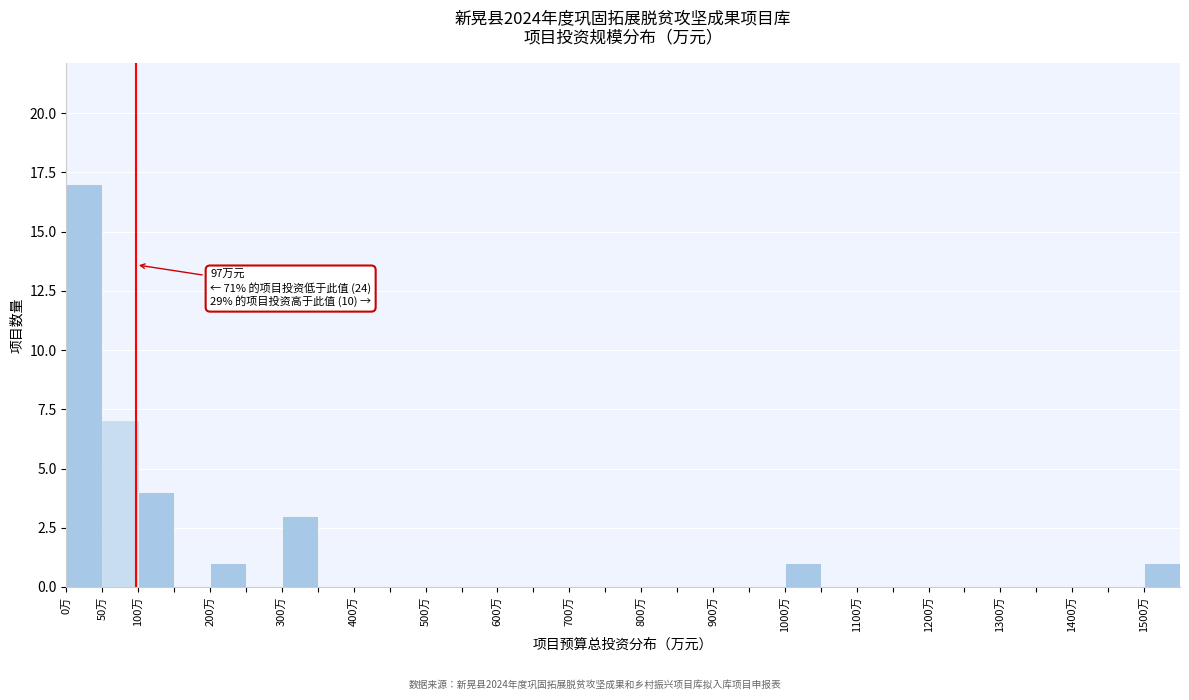

Which range on the x-axis has the tallest bar?

0 to 50